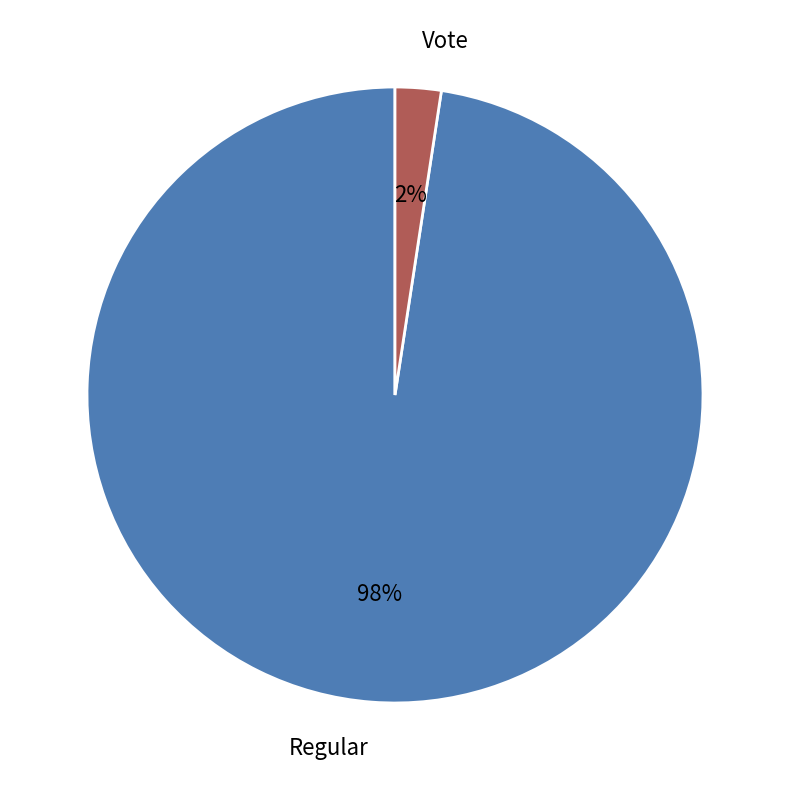

Which category has the smallest portion of the pie?

Vote